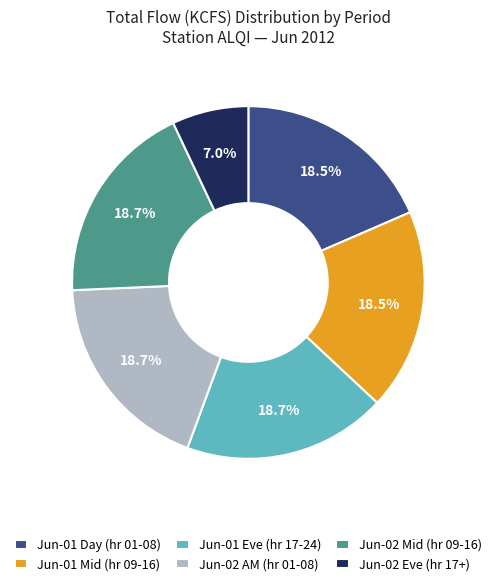

Approximately how many times larger is the value at Jun-01 Day (hr 01-08) compared to Jun-01 Mid (hr 09-16)?

1.0